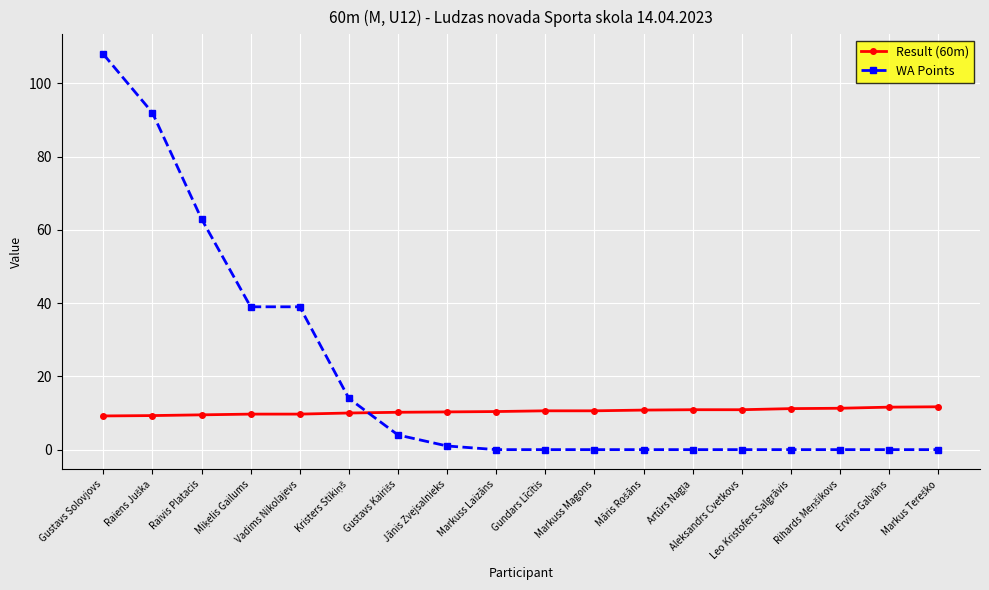

At which category is the sum across all series the highest?

Gustavs Solovjovs